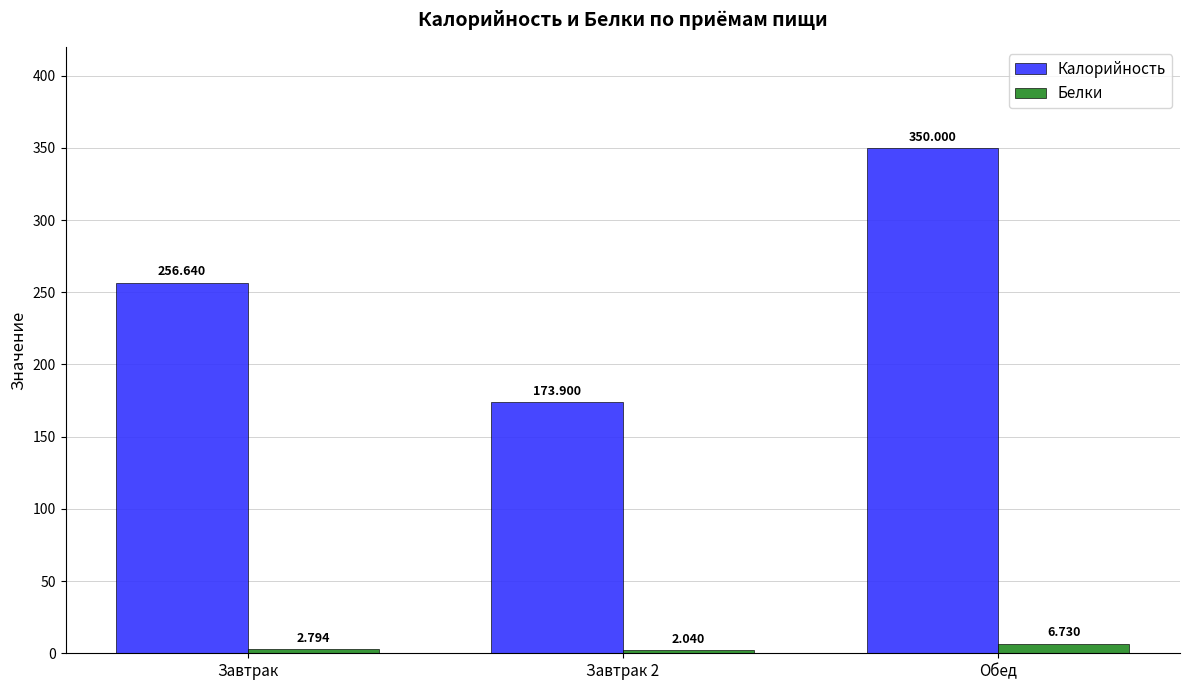

At which label does Белки reach its peak?

Обед